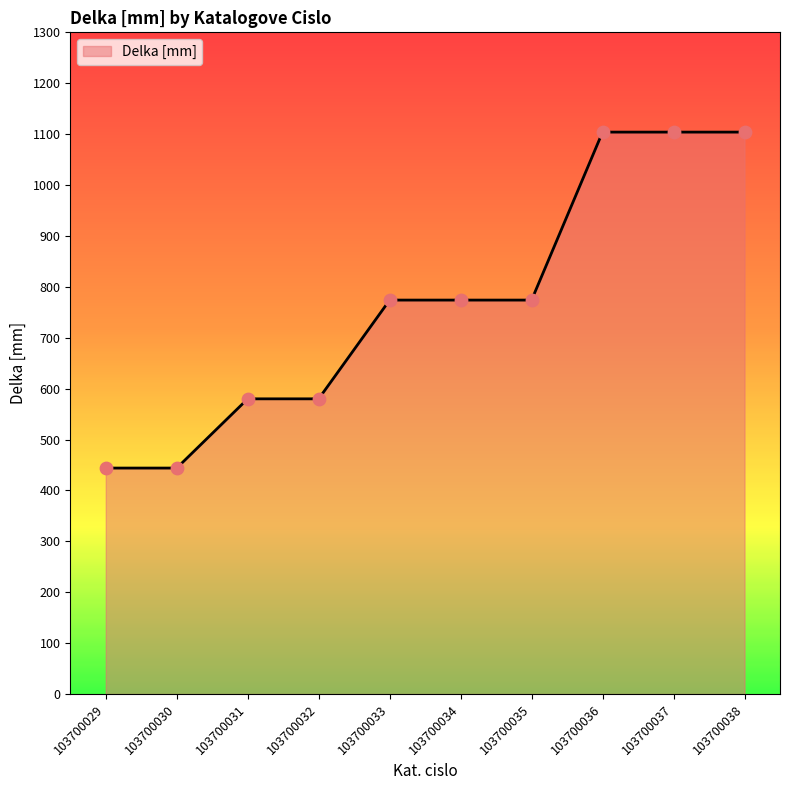

Between 103700035 and 103700037, which is larger?

103700037